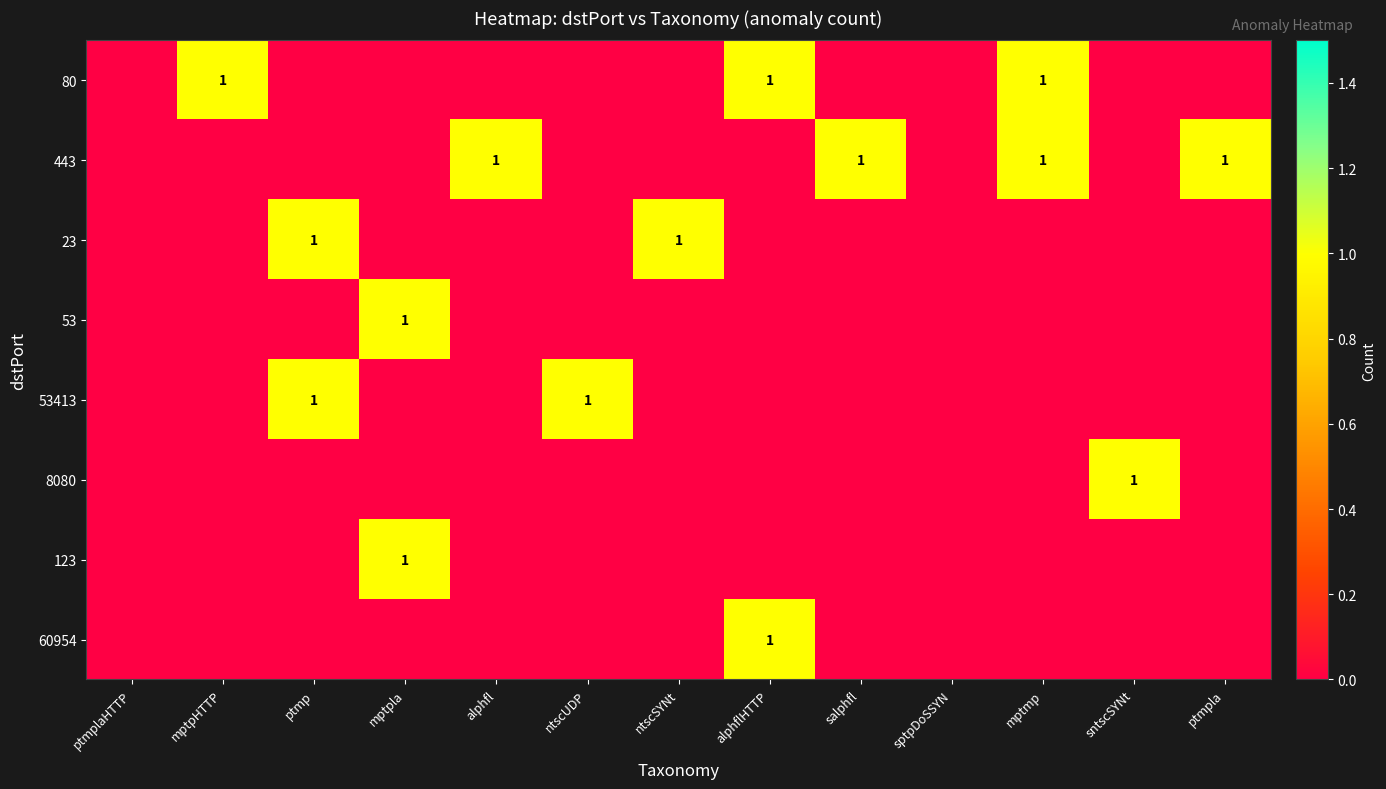

The value of 60954 at alphflHTTP is 1. True or false?

True